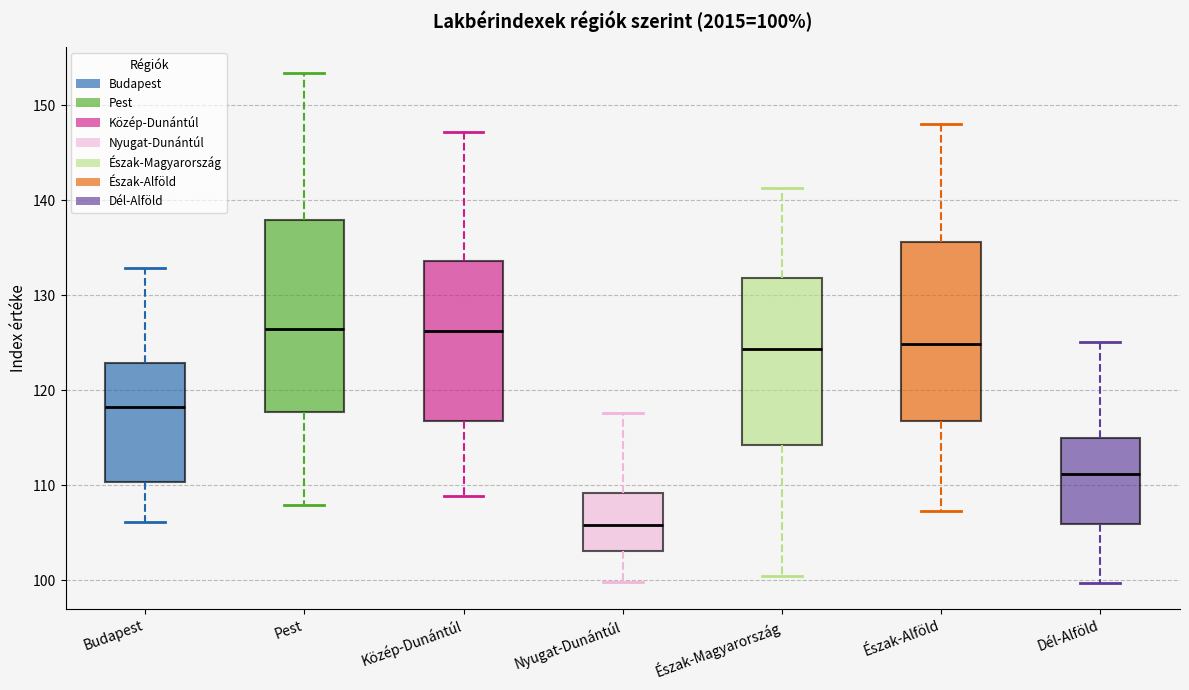

Comparing the boxes themselves (not the whiskers), which one is the tallest?

Pest